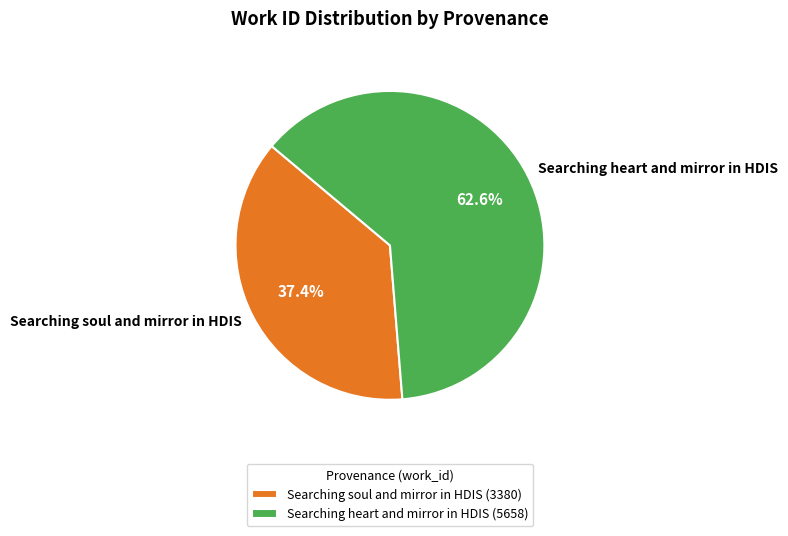

Which category has the biggest portion of the pie?

Searching heart and mirror in HDIS